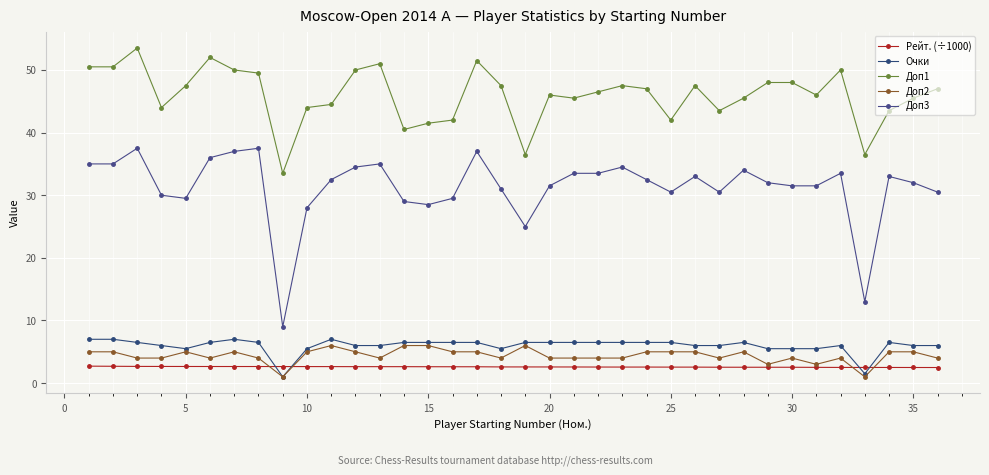

Is this an area chart (filled region under the line)?

No